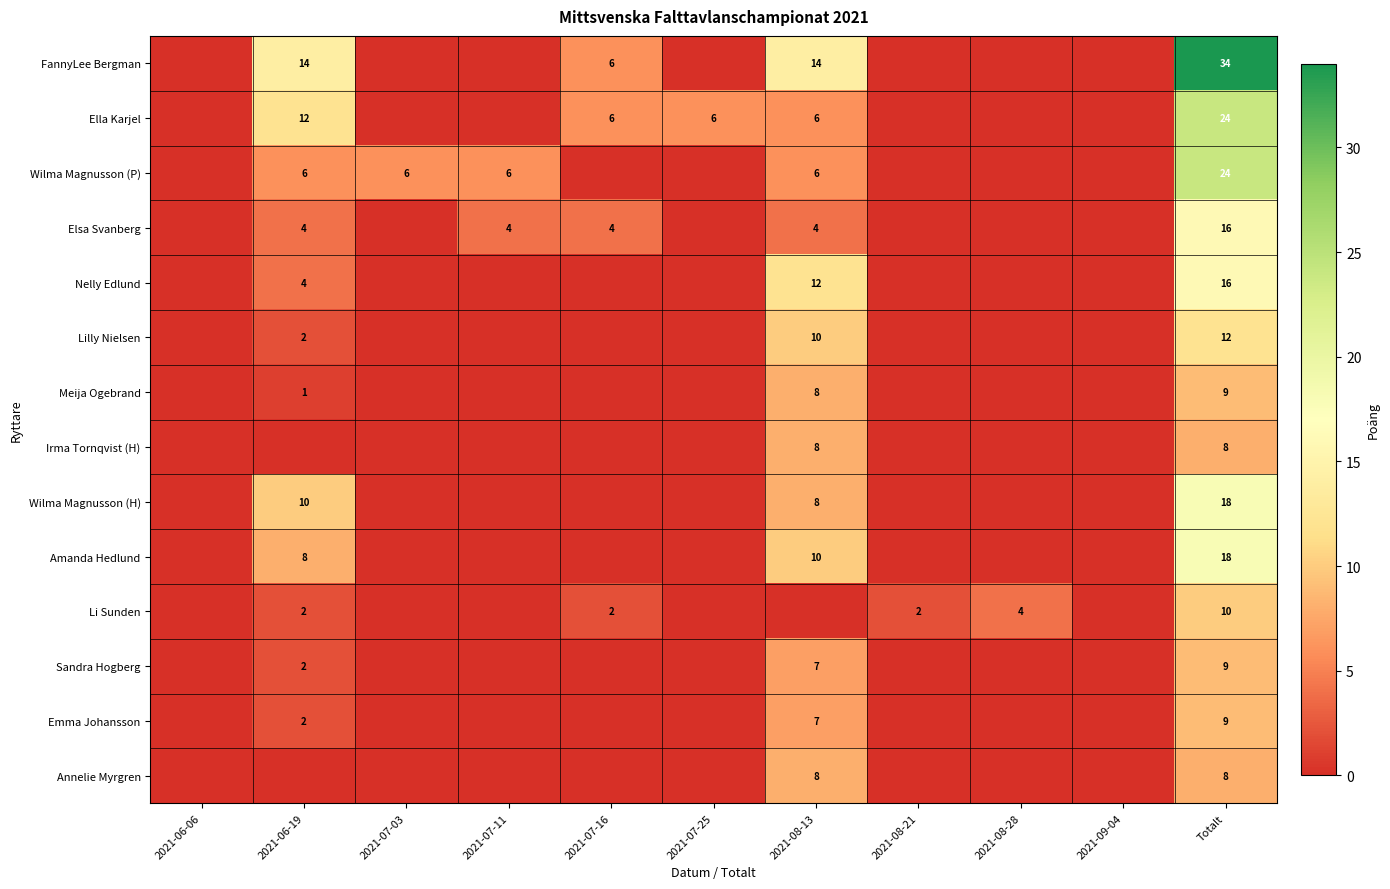

Which has a higher value, 2021-06-06 or 2021-08-13?

2021-08-13